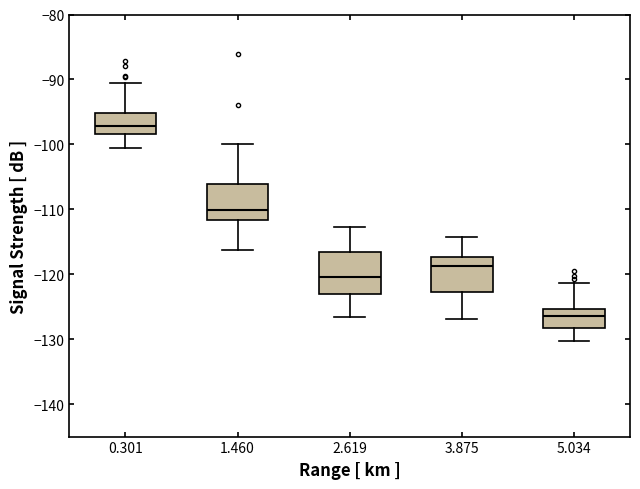

Reading left to right, transcribe this box plot: for each box, give where its median line is, the range the box spans, and where its two whiskers end, as read against the y-axis. The values are not printed on the chart, so give them approximately, as read against the axis.

0.301: median -97, box -98 to -95, whiskers -101 to -90
1.460: median -110, box -112 to -106, whiskers -116 to -100
2.619: median -120, box -123 to -117, whiskers -127 to -113
3.875: median -119, box -123 to -117, whiskers -127 to -114
5.034: median -126, box -128 to -125, whiskers -130 to -121